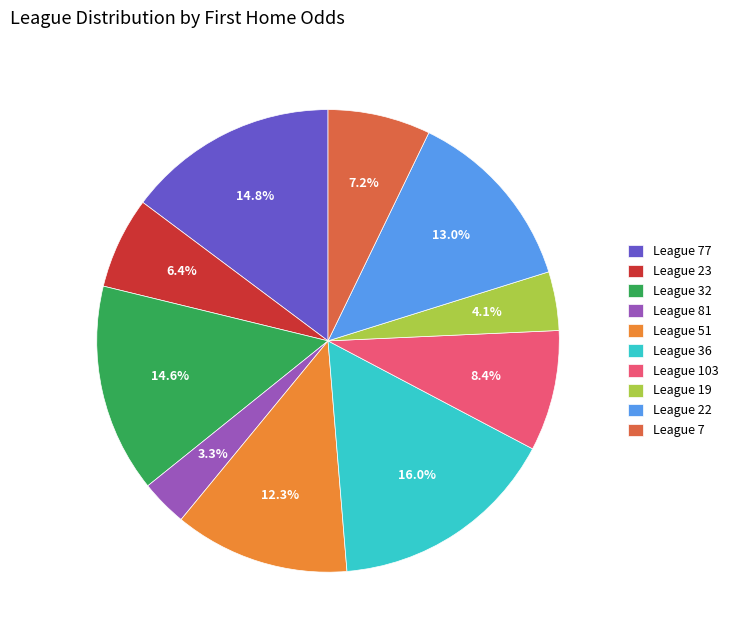

Approximately how many times larger is the value at League 7 compared to League 51?

0.6